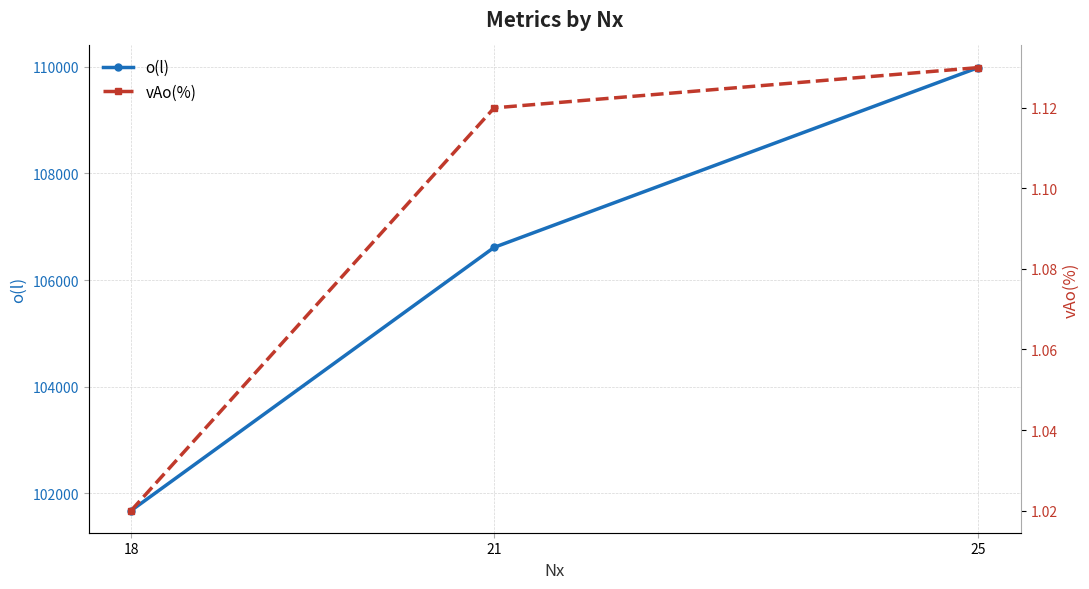

What is the difference between the maximum and second lowest values in the o(l) series?

3373